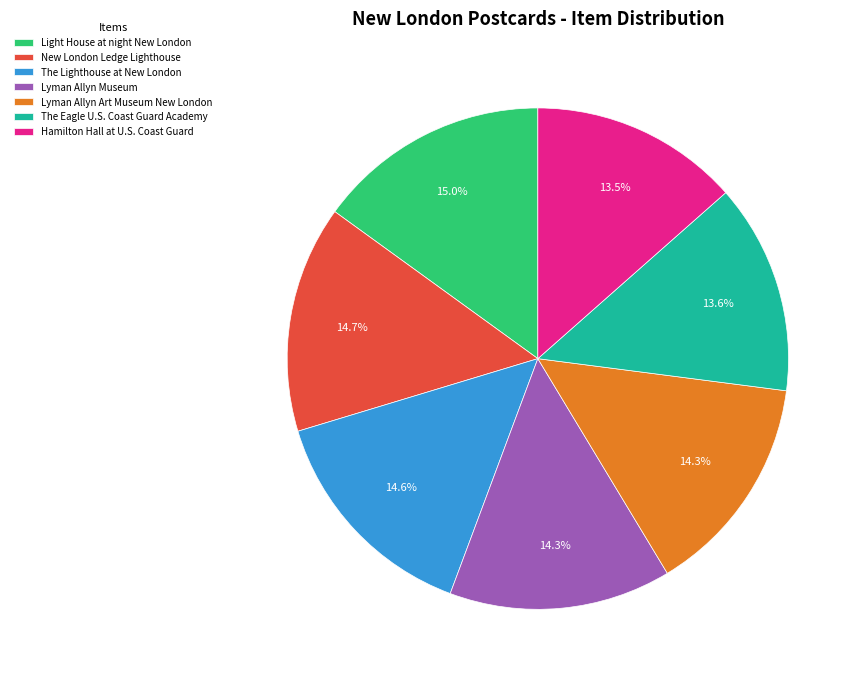

To the nearest percent, what is the combined percentage of The Eagle U.S. Coast Guard Academy and New London Ledge Lighthouse?

28%